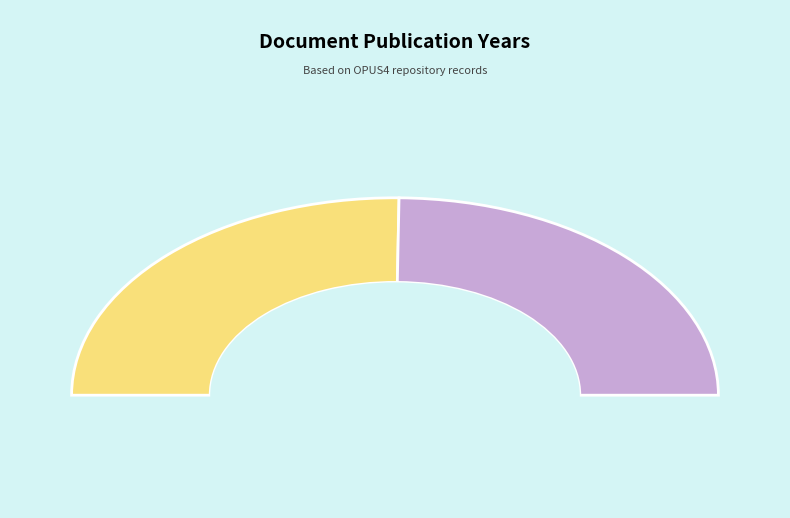

To the nearest percent, what portion does OPUS4-4195 represent?

50%